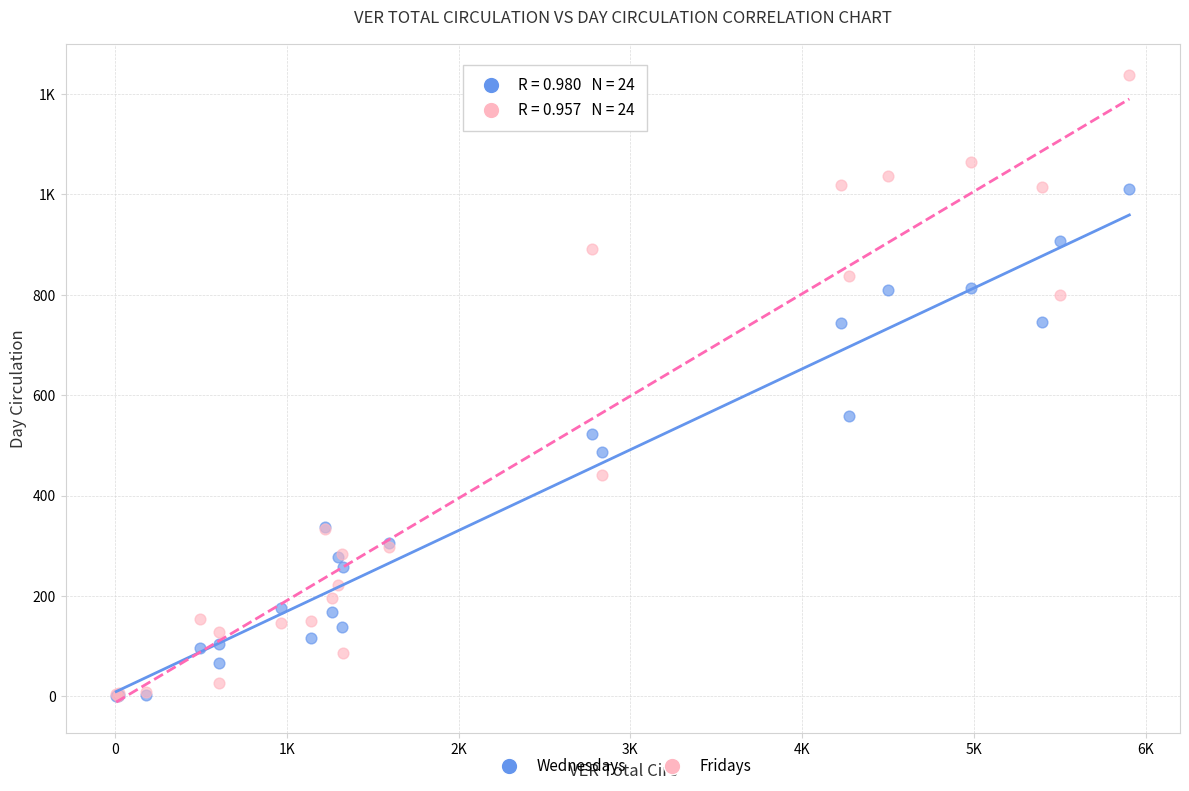

What are all the series names shown in the legend?

Wednesdays, Fridays